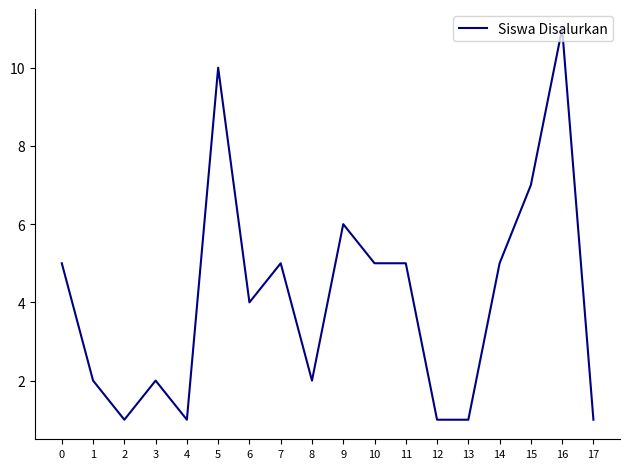

Count the number of categories in the chart.

18